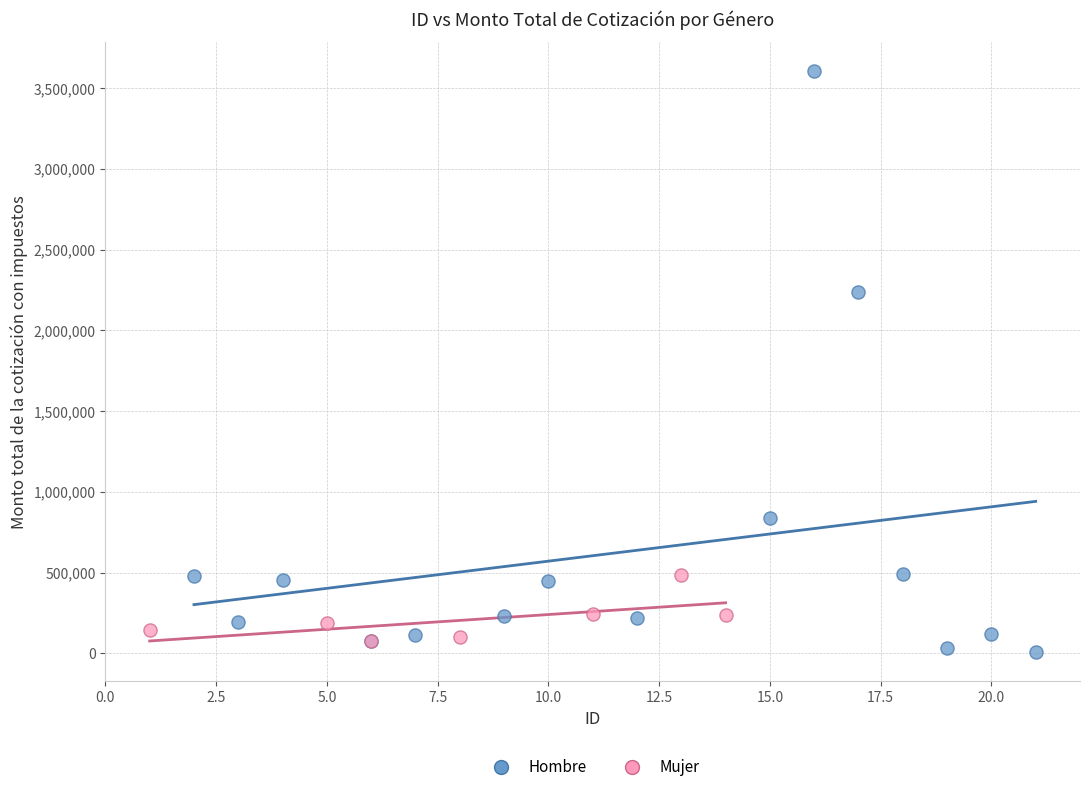

Which series has the widest spread of Y values?

Hombre